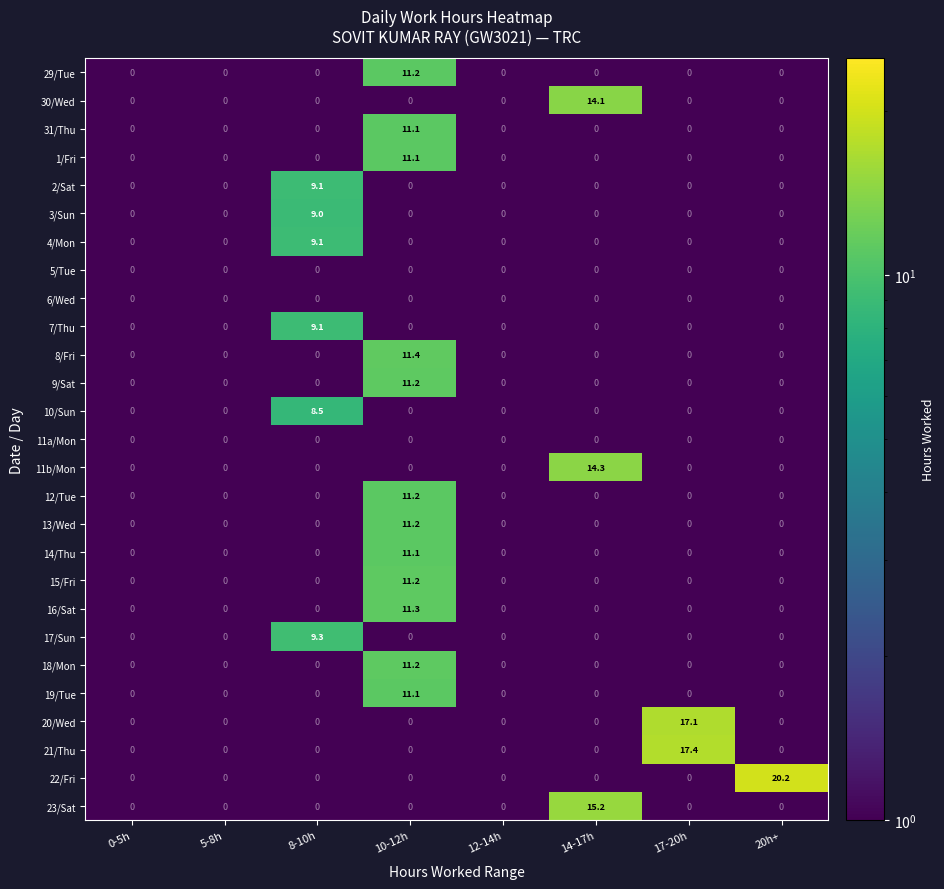

Is the value of 22/Fri at 17-20h greater than the value of 12/Tue at 10-12h?

No